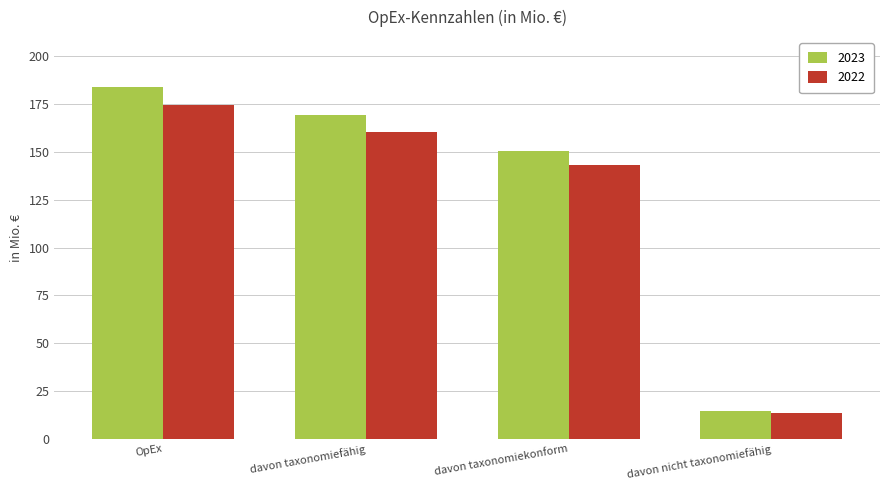

Reading right to left, list all the values displayed in this chart.

2023: 14.4	150.6	169.4	183.8
2022: 13.7	143.3	160.6	174.4